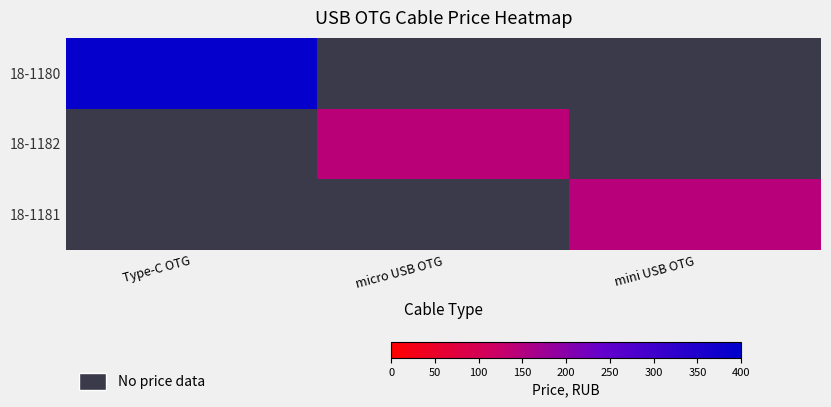

At Type-C OTG, list the series in order from largest to smallest.

18-1180, 18-1182, 18-1181